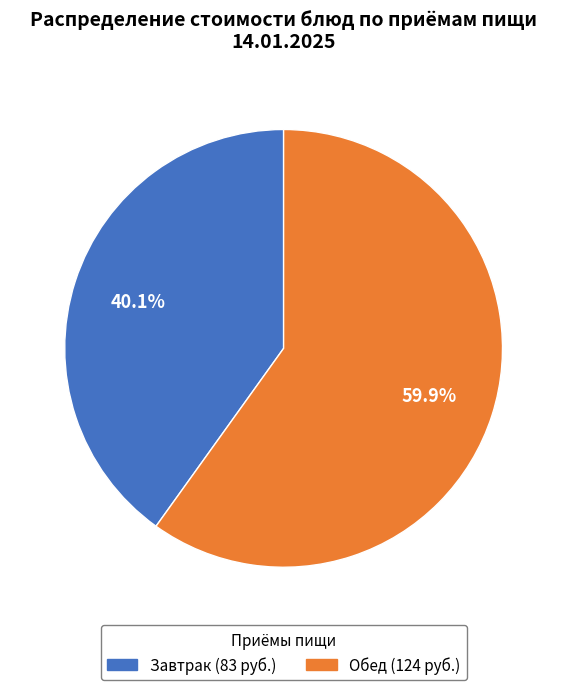

Does any single category account for the majority?

Yes